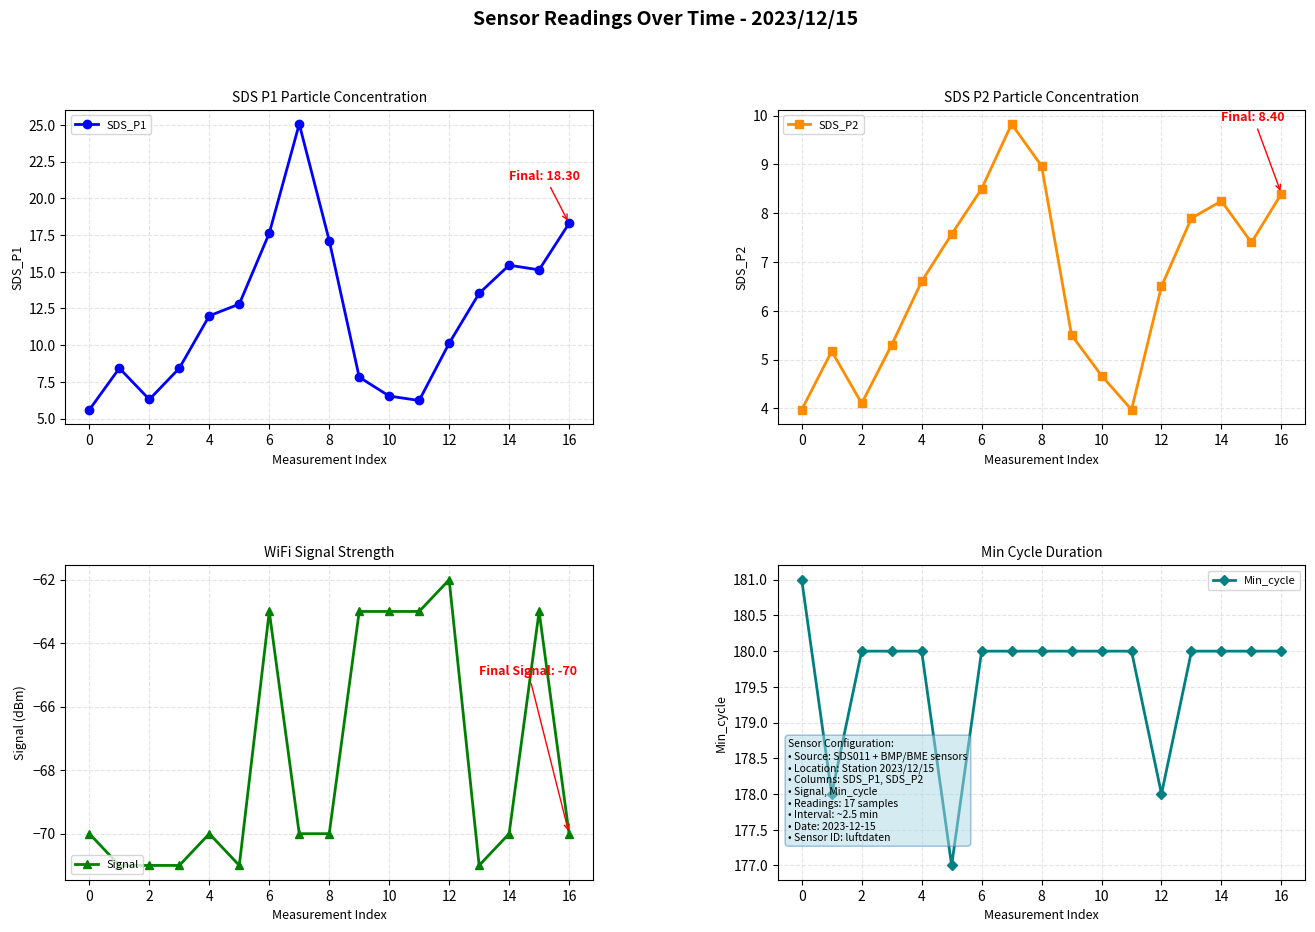

What is the difference between the second highest and second lowest values in the SDS_P1 series?

12.1